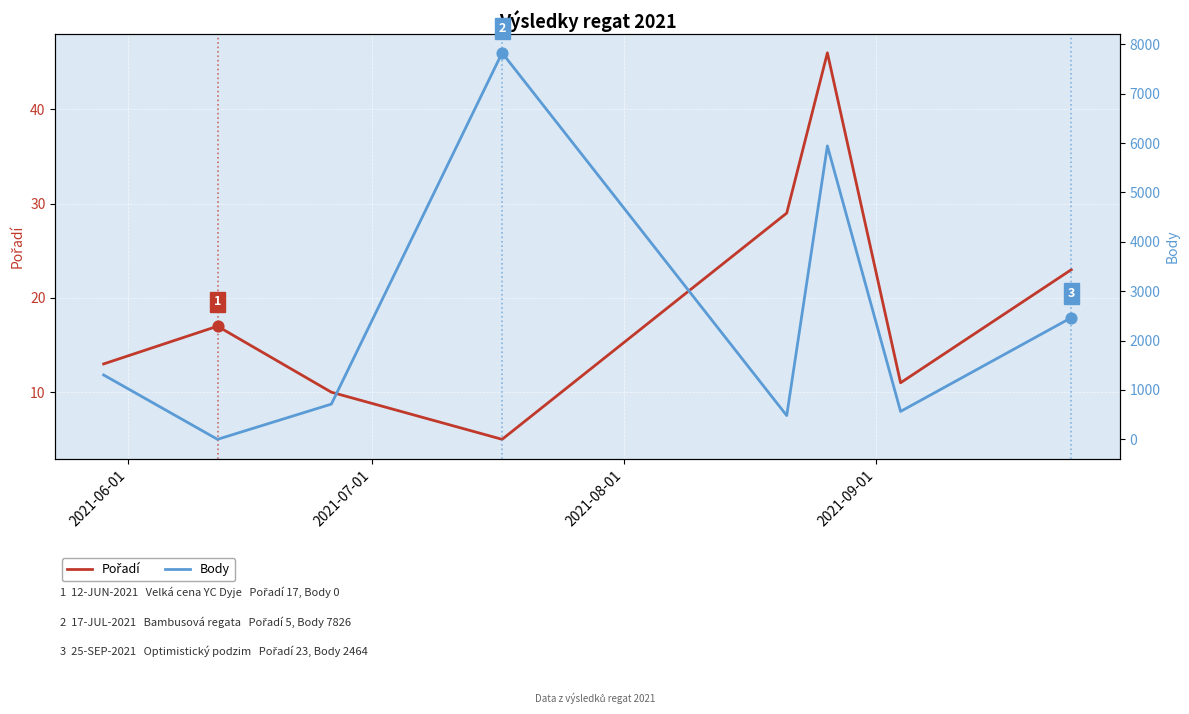

Is the value of Pořadí at 6 greater than the value of Body at 6?

No